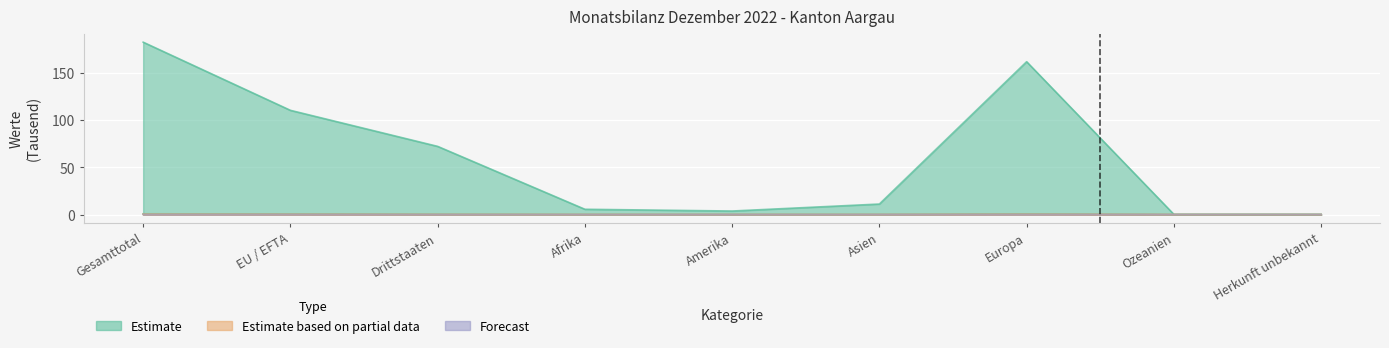

At which category is the sum across all series the highest?

Gesamttotal